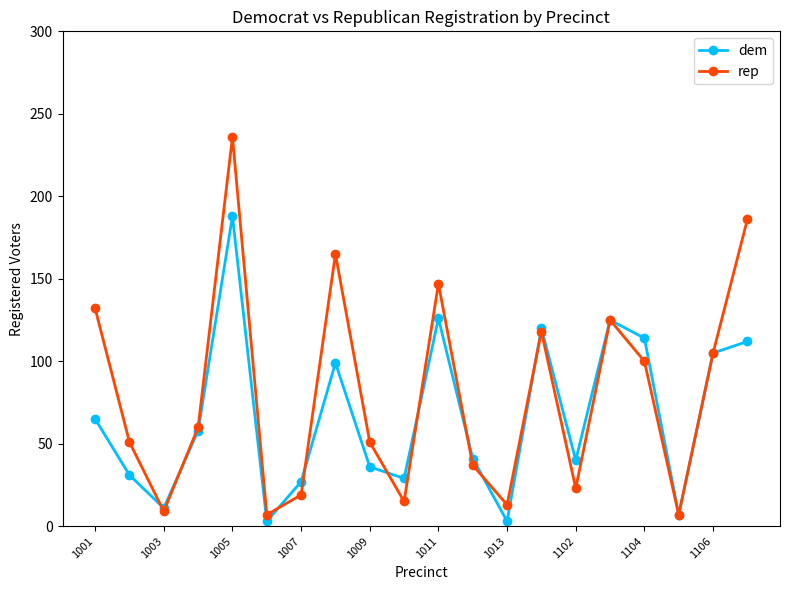

What is the smallest value displayed?

3